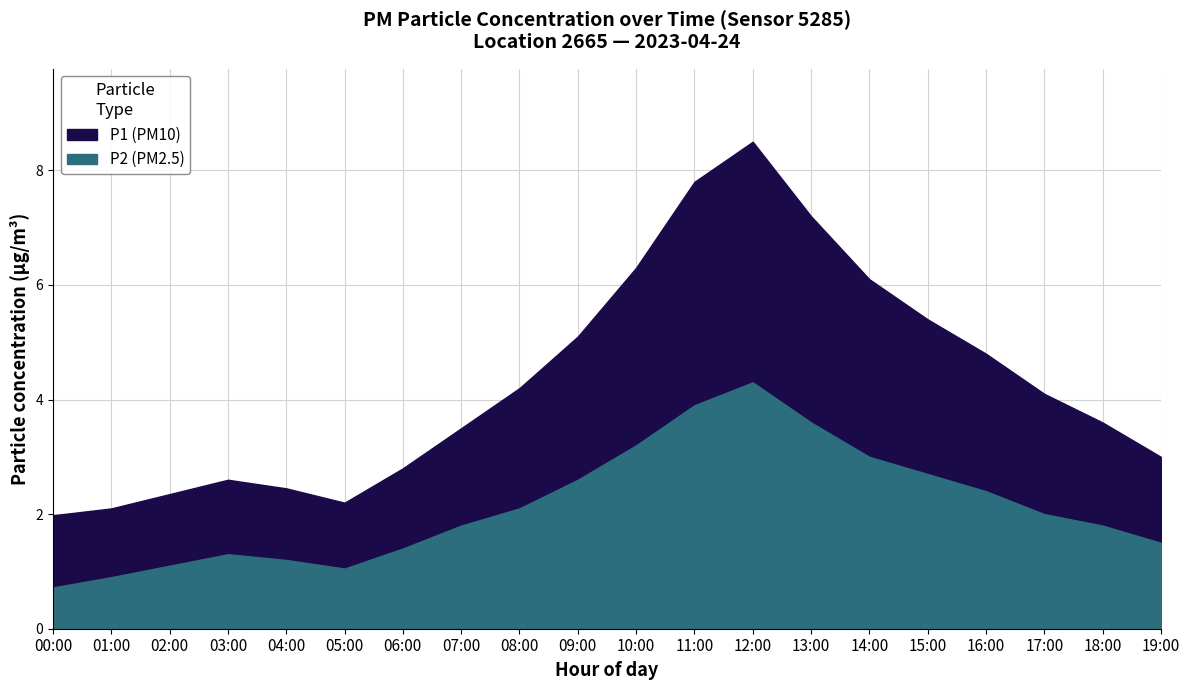

Rank the series at 15:00 from lowest to highest value.

P2, P1